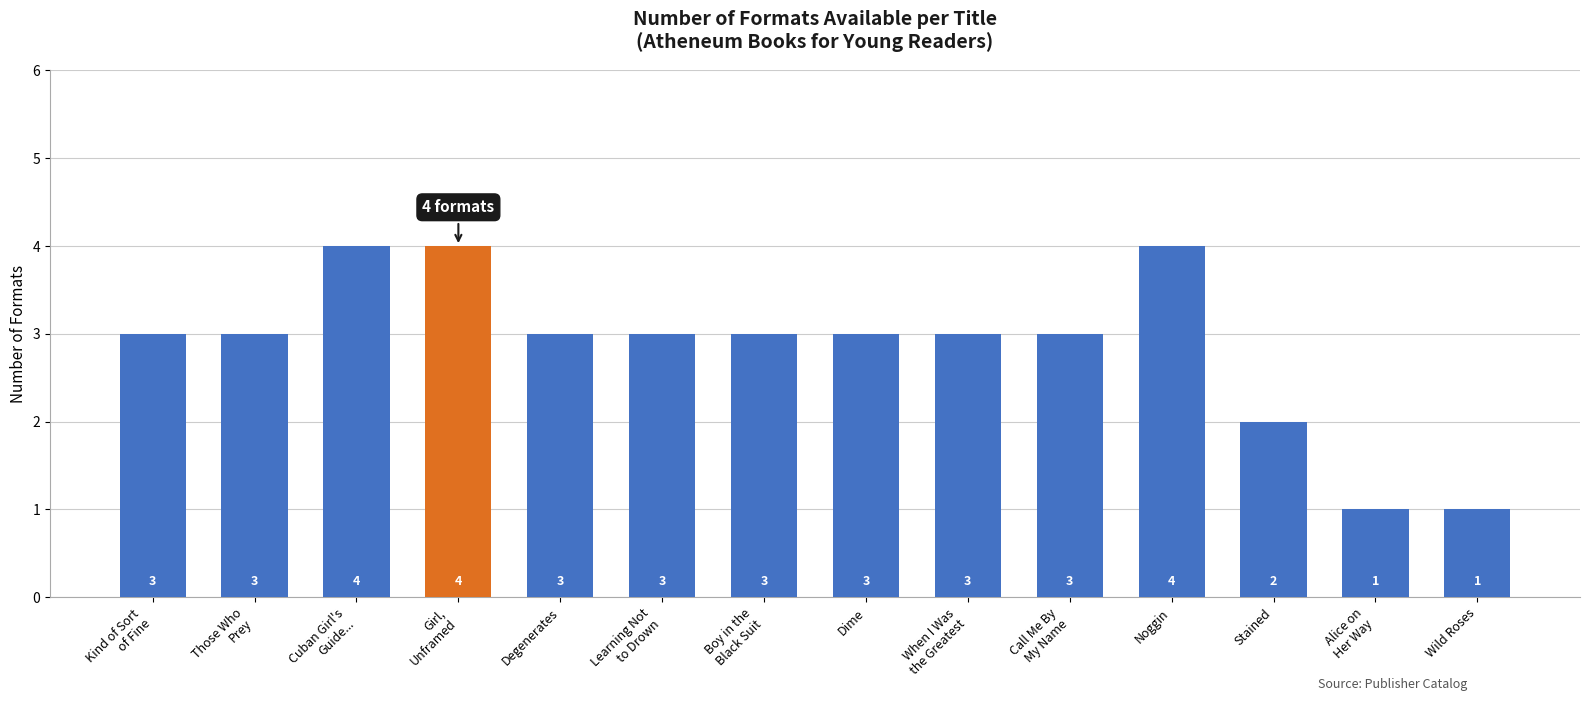

What is the average value?

3